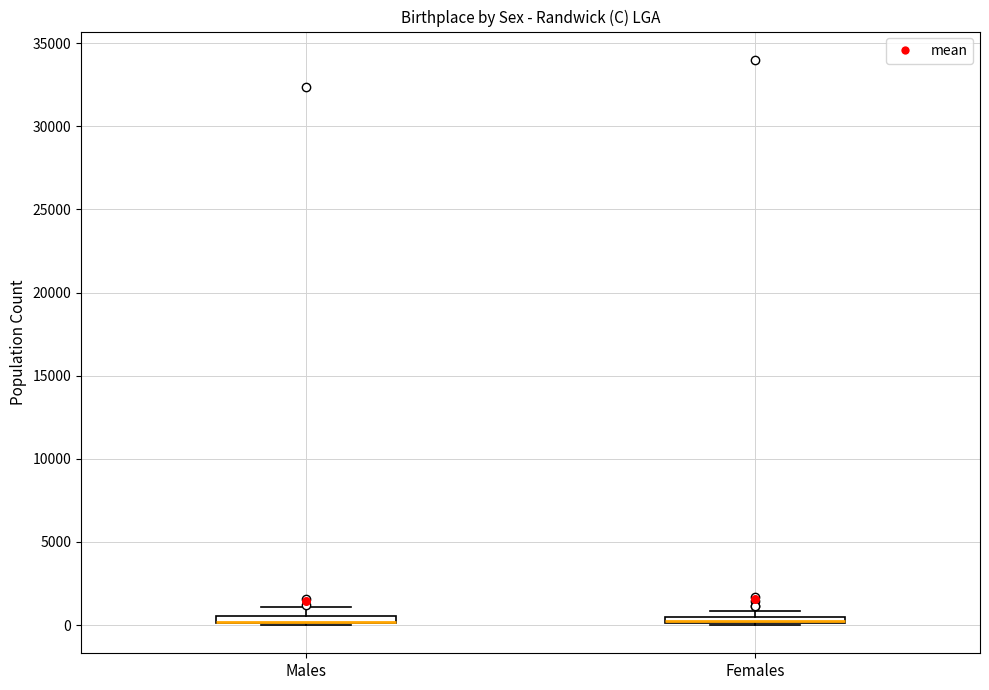

Where is the lower edge of the box for Females on the y-axis? The values are not printed on the chart, so give them approximately, as read against the axis.

0